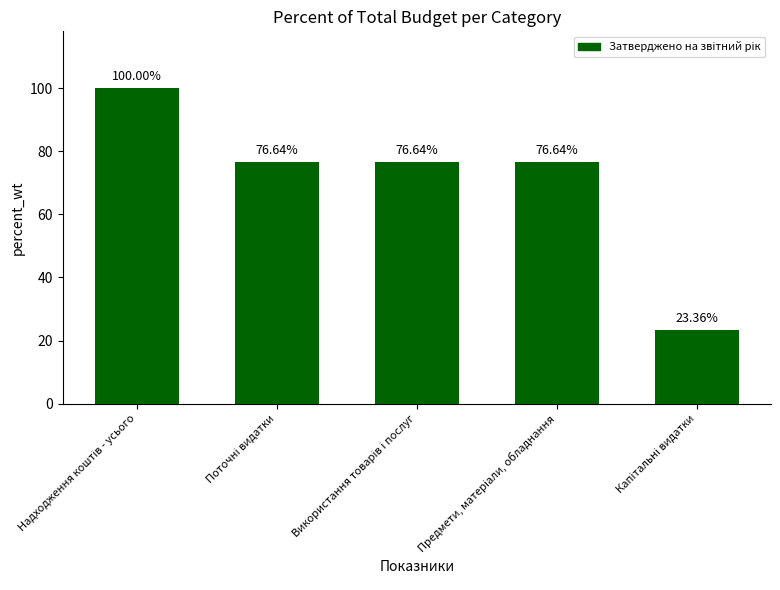

Reading left to right, extract all data points from this chart.

100.0	76.6	76.6	76.6	23.4